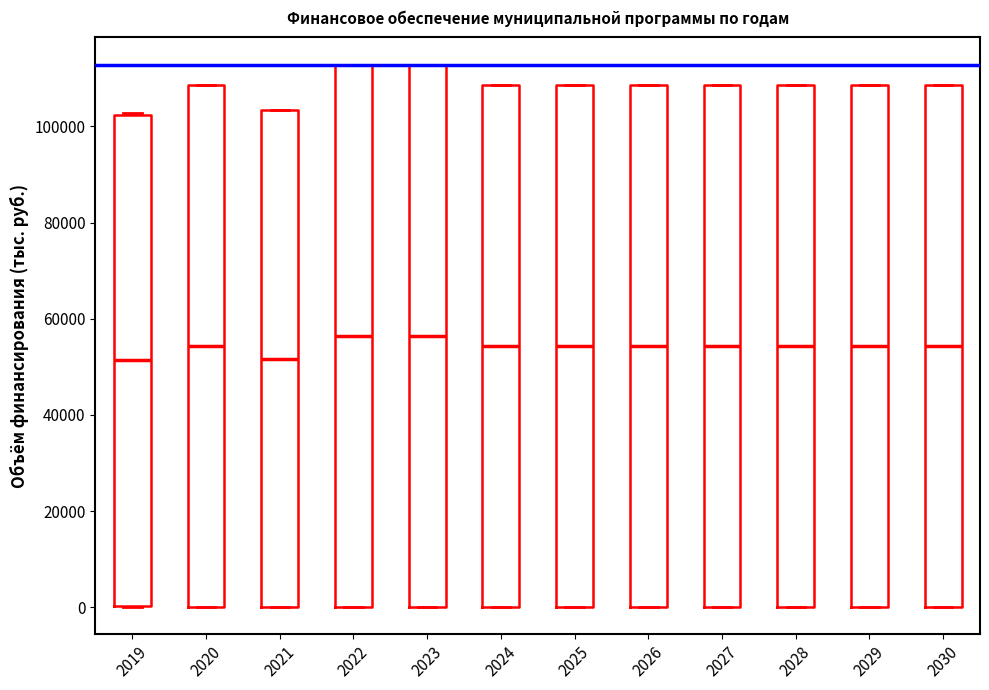

Reading left to right, read every box against the y-axis: the position of its median line, the range the box covers, and the ends of its whiskers. The values are not printed on the chart, so give them approximately, as read against the axis.

2019: median 52000, box 0 to 102000, whiskers 0 to 102000
2020: median 54000, box 0 to 108000, whiskers 0 to 108000
2021: median 52000, box 0 to 104000, whiskers 0 to 104000
2022: median 56000, box 0 to 112000, whiskers 0 to 112000
2023: median 56000, box 0 to 112000, whiskers 0 to 112000
2024: median 54000, box 0 to 108000, whiskers 0 to 108000
2025: median 54000, box 0 to 108000, whiskers 0 to 108000
2026: median 54000, box 0 to 108000, whiskers 0 to 108000
2027: median 54000, box 0 to 108000, whiskers 0 to 108000
2028: median 54000, box 0 to 108000, whiskers 0 to 108000
2029: median 54000, box 0 to 108000, whiskers 0 to 108000
2030: median 54000, box 0 to 108000, whiskers 0 to 108000